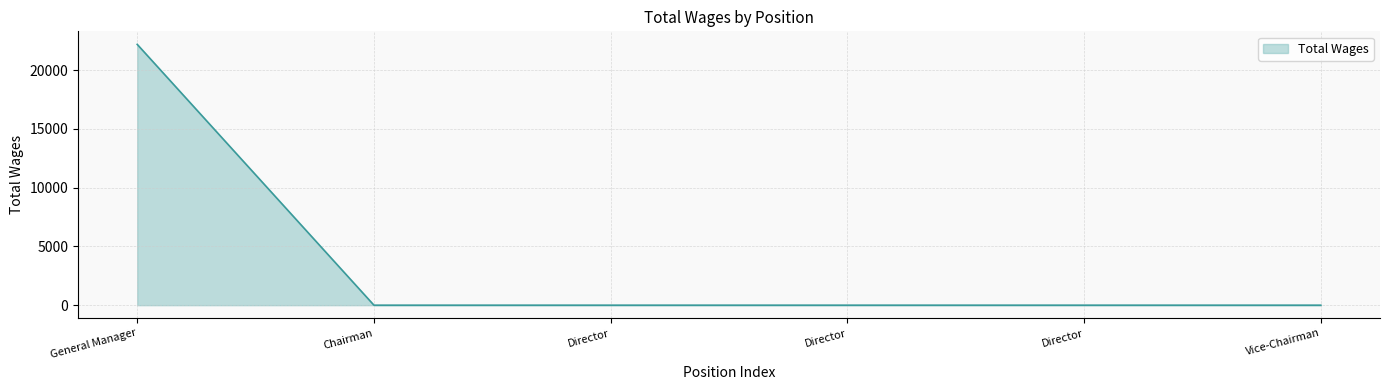

Count the number of values greater than 0.

1